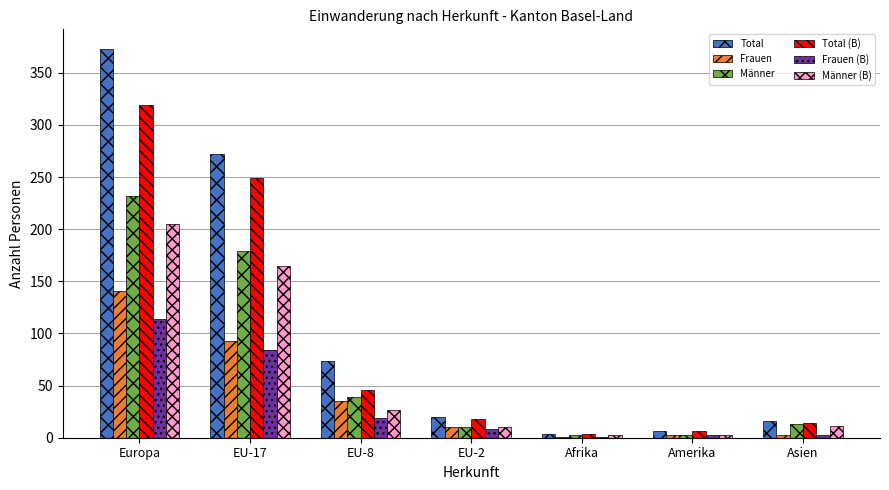

The Frauen (B) series shows 3 at Asien. True or false?

True